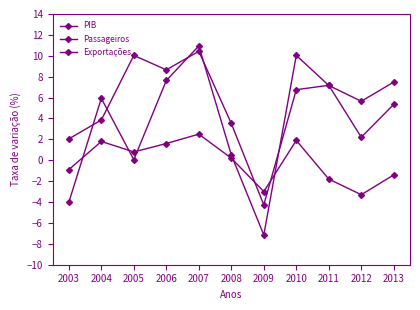

How many lines are shown in the chart?

3